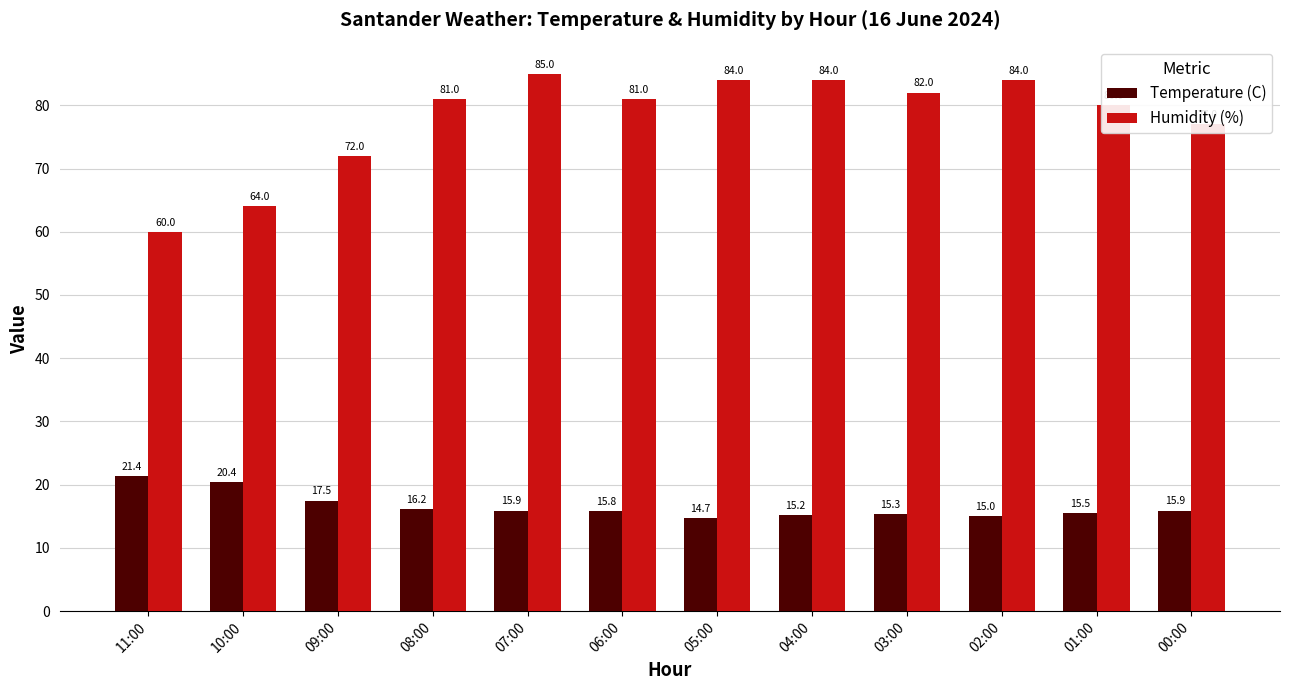

Where is Temperature (C) nearest to the value 18?

09:00